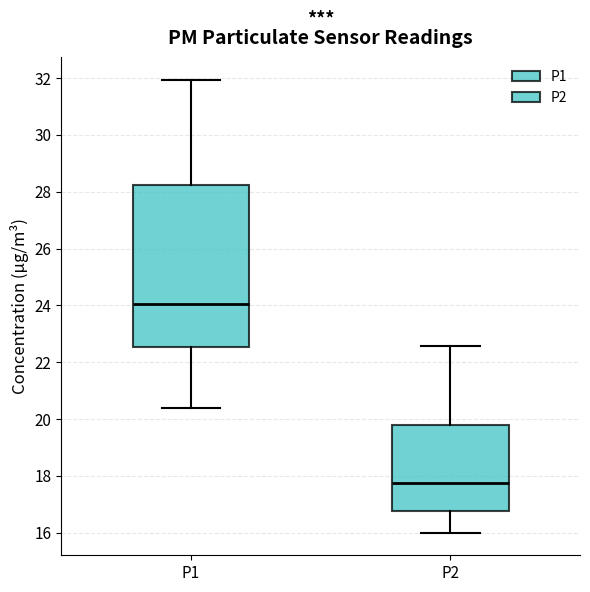

Where is the lower edge of the box for P1 on the y-axis? The values are not printed on the chart, so give them approximately, as read against the axis.

22.6